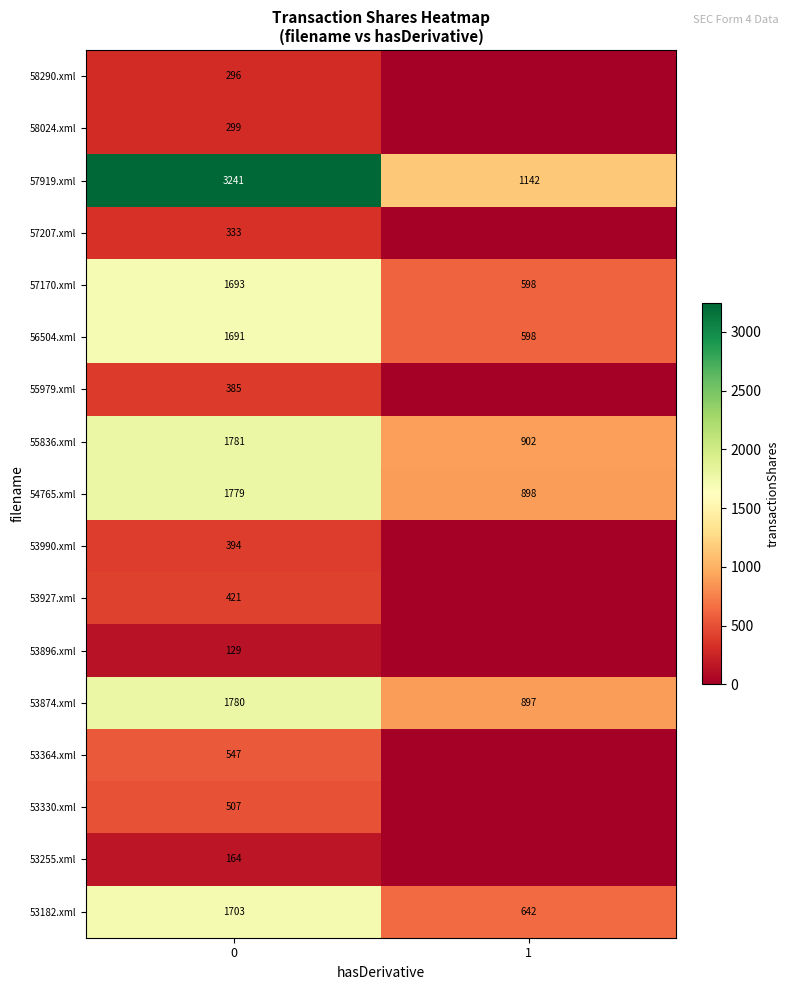

Rank the series at 0 from highest to lowest value.

57919.xml, 55836.xml, 53874.xml, 54765.xml, 53182.xml, 57170.xml, 56504.xml, 53364.xml, 53330.xml, 53927.xml, 53990.xml, 55979.xml, 57207.xml, 58024.xml, 58290.xml, 53255.xml, 53896.xml